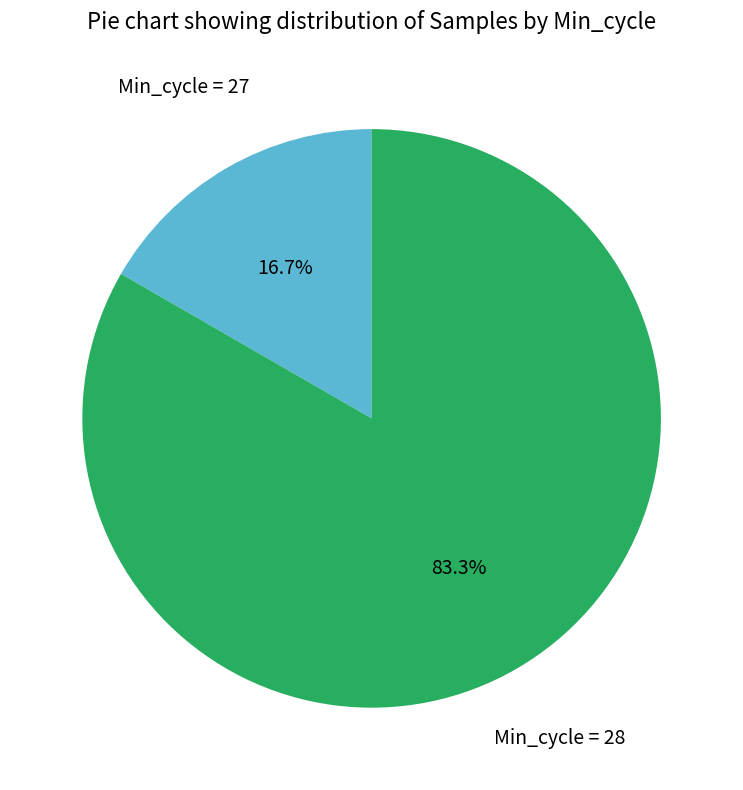

Is there any slice that represents more than half of the pie?

Yes